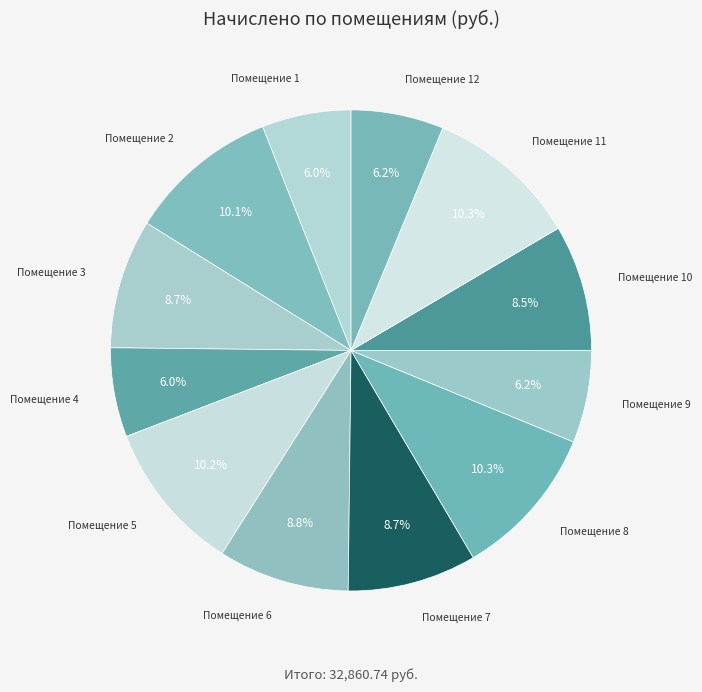

Count the number of slices in the pie.

12